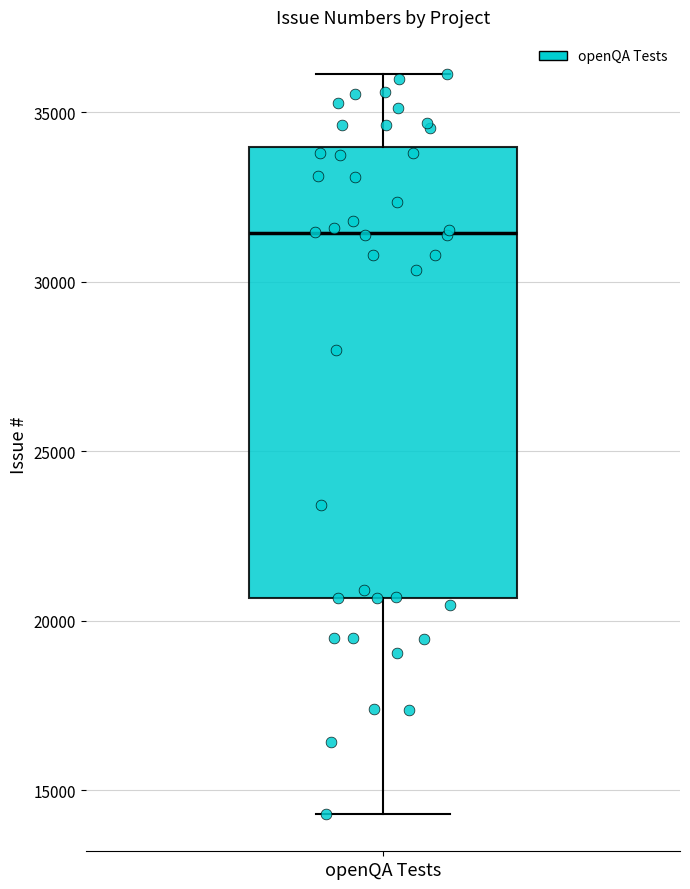

Where does the upper whisker of the box for openQA Tests end on the y-axis? The values are not printed on the chart, so give them approximately, as read against the axis.

36000